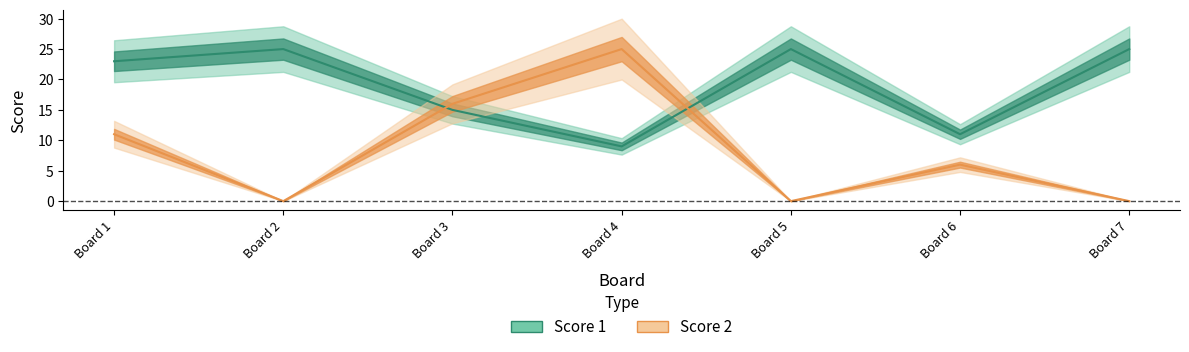

What is the greatest value displayed?

25